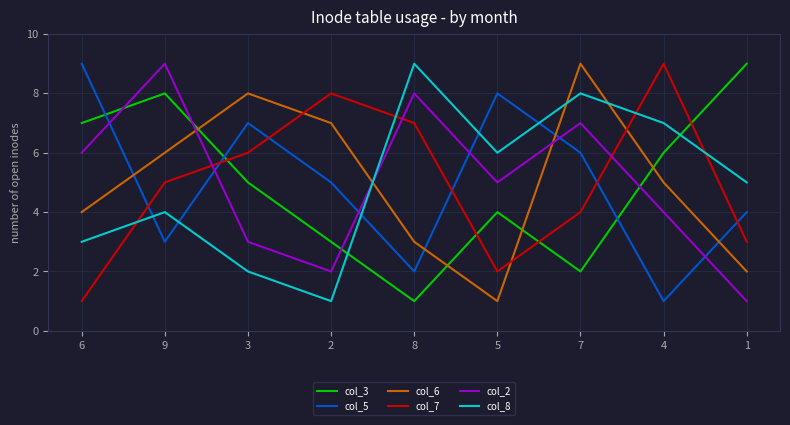

Which category has the lowest value in the col_6 series?

5